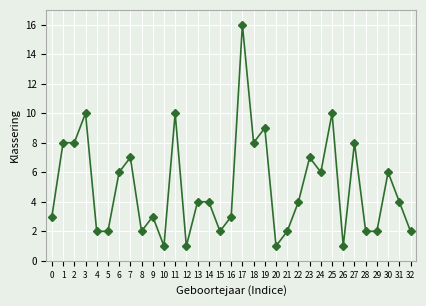

The chart shows a value of 6 at 6. True or false?

True